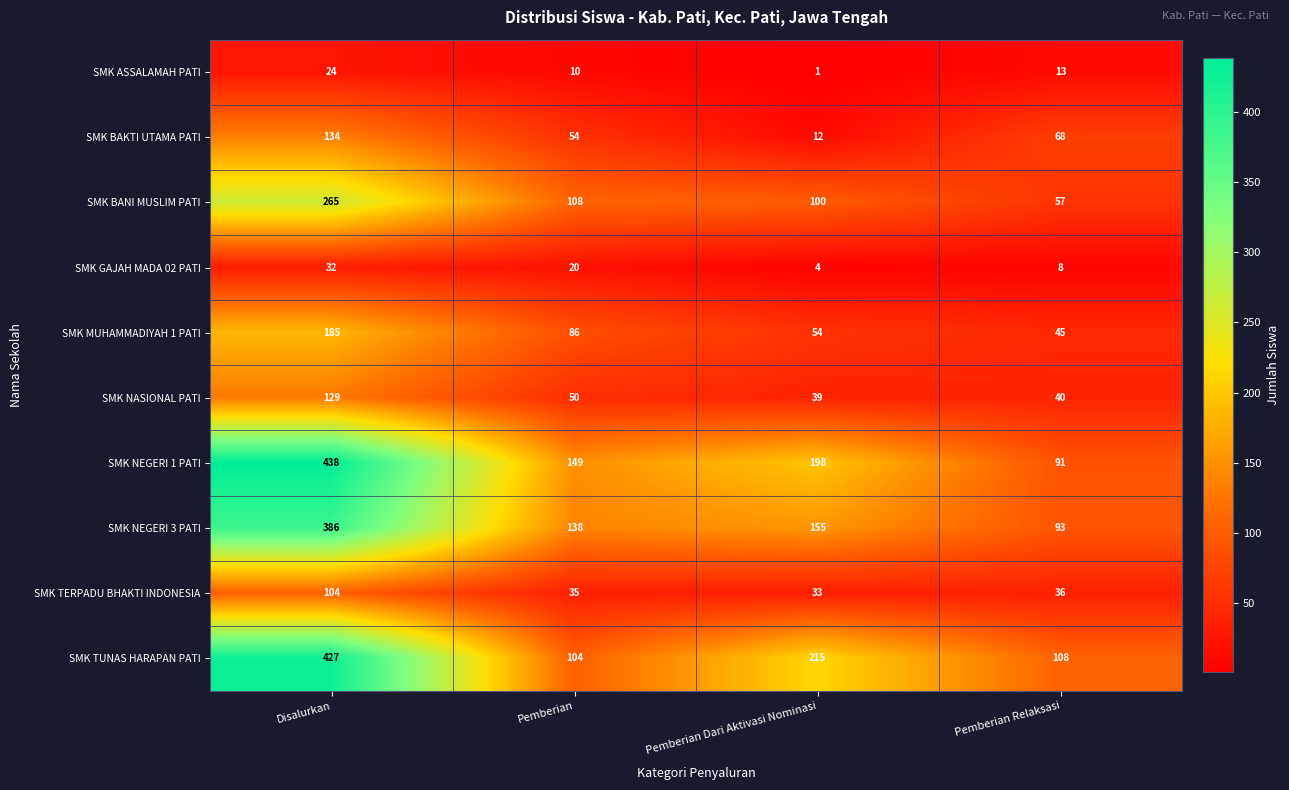

What is the difference between the highest and lowest values at Disalurkan?

414